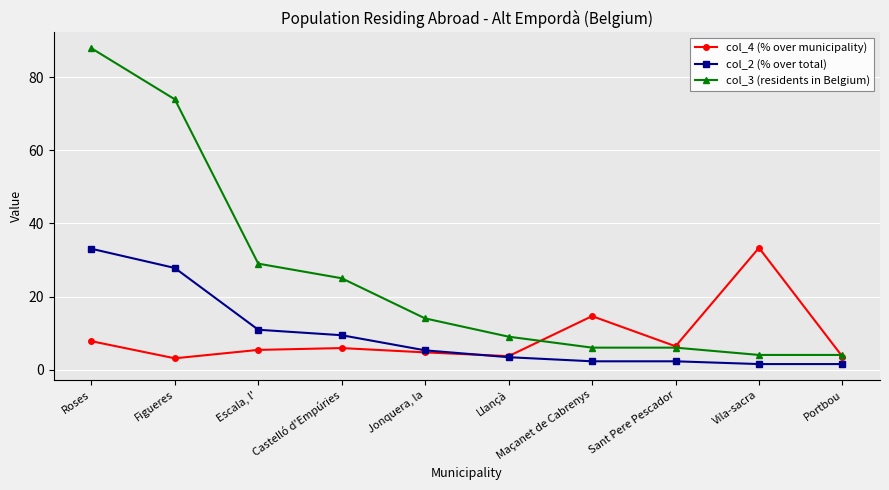

Is this an area chart (filled region under the line)?

No